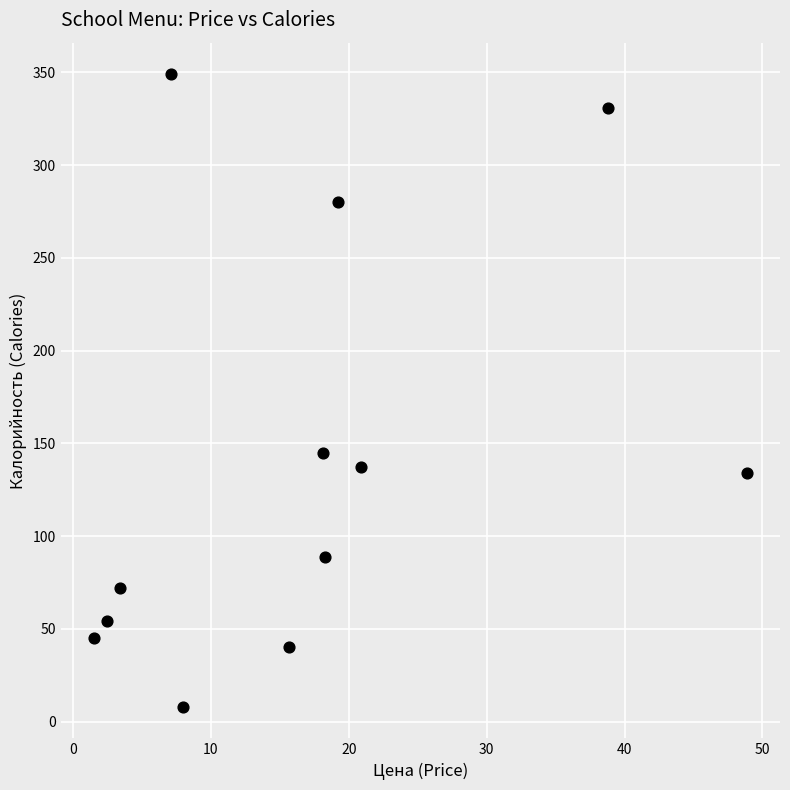

What is the average Y value?

140